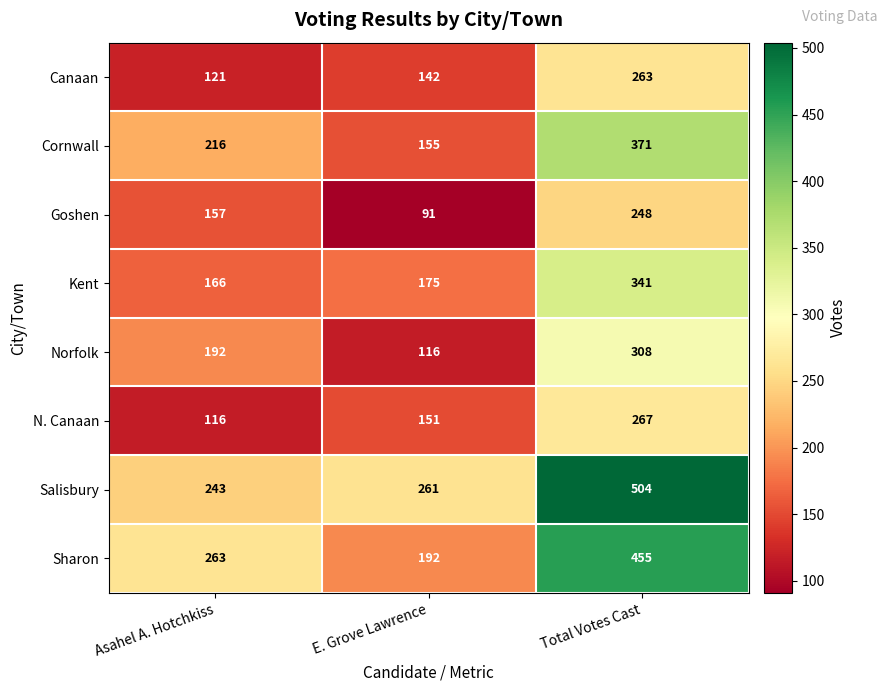

Rank the series by their maximum value, from highest to lowest.

Salisbury, Sharon, Cornwall, Kent, Norfolk, N. Canaan, Canaan, Goshen